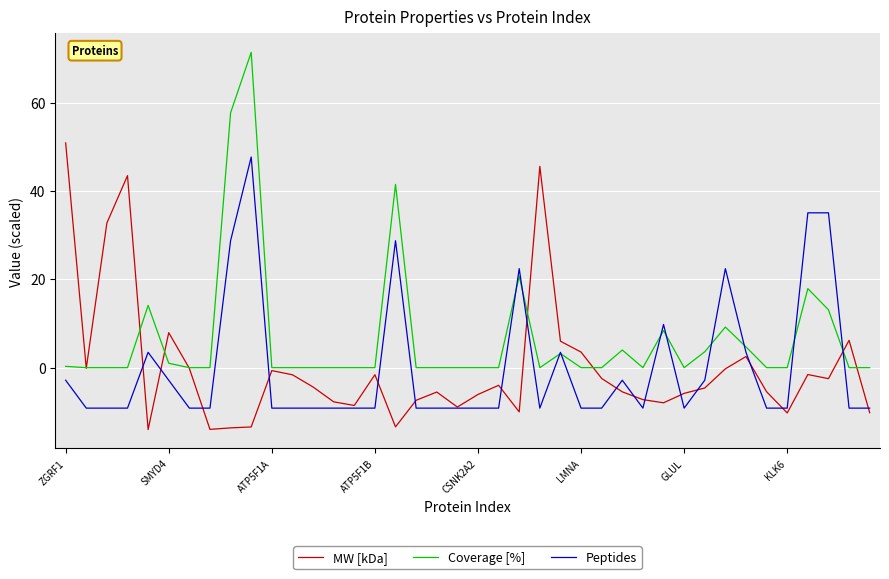

What is the minimum value shown in the chart?

-14.0